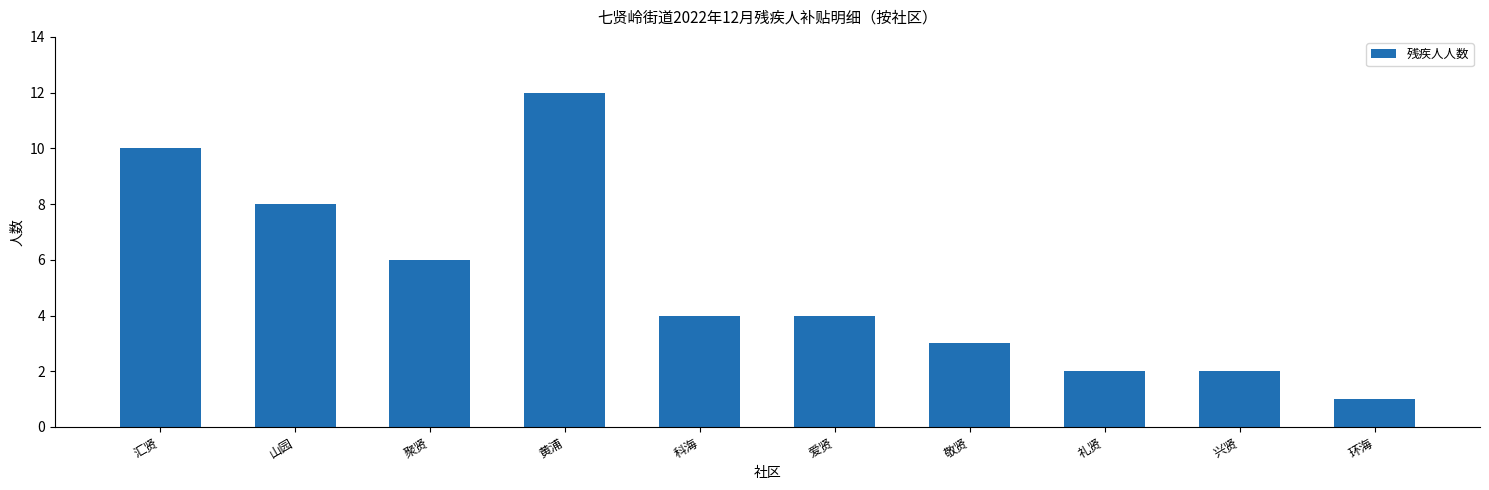

How many bars are there in total?

10